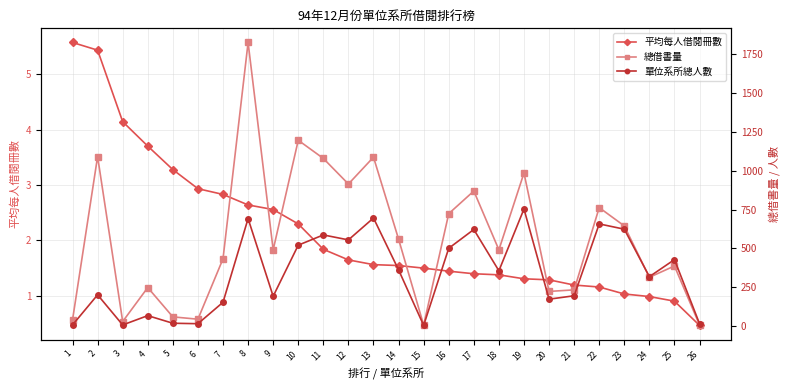

Rank the series by their average value, from highest to lowest.

總借書量, 單位系所總人數, 平均每人借閱冊數